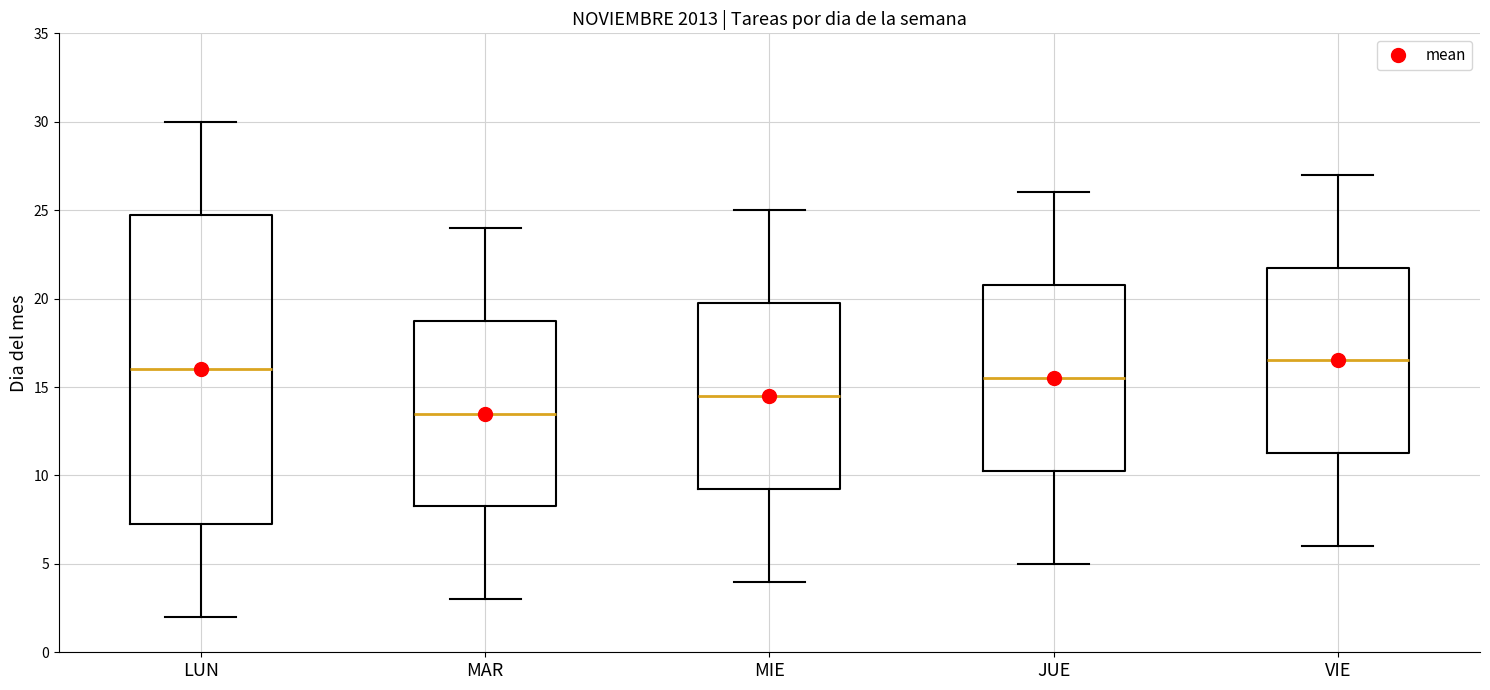

Reading left to right, transcribe this box plot: for each box, give where its median line is, the range the box spans, and where its two whiskers end, as read against the y-axis. The values are not printed on the chart, so give them approximately, as read against the axis.

LUN: median 16.0, box 7.5 to 25.0, whiskers 2.0 to 30.0
MAR: median 13.5, box 8.5 to 19.0, whiskers 3.0 to 24.0
MIE: median 14.5, box 9.5 to 20.0, whiskers 4.0 to 25.0
JUE: median 15.5, box 10.5 to 21.0, whiskers 5.0 to 26.0
VIE: median 16.5, box 11.5 to 22.0, whiskers 6.0 to 27.0